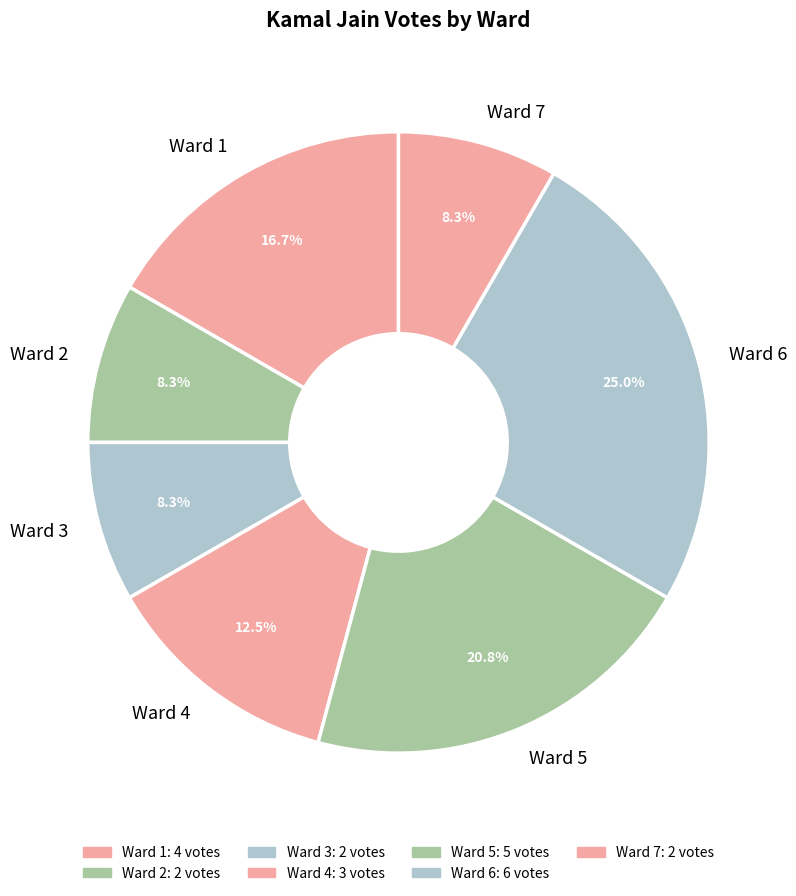

Which has a higher value, Ward 1 or Ward 2?

Ward 1